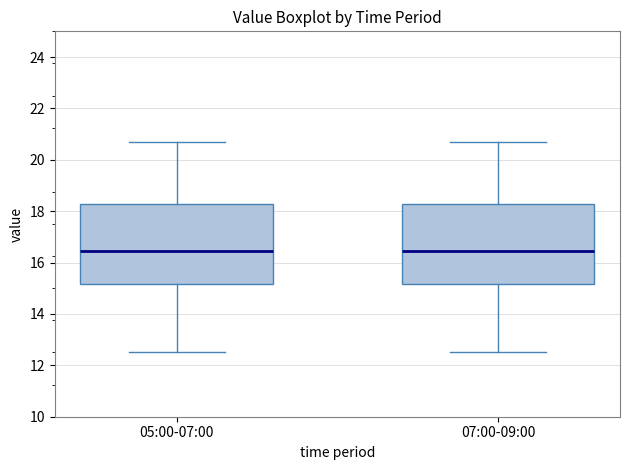

Reading left to right, transcribe this box plot: for each box, give where its median line is, the range the box spans, and where its two whiskers end, as read against the y-axis. The values are not printed on the chart, so give them approximately, as read against the axis.

05:00-07:00: median 16.4, box 15.2 to 18.2, whiskers 12.6 to 20.8
07:00-09:00: median 16.4, box 15.2 to 18.2, whiskers 12.6 to 20.8